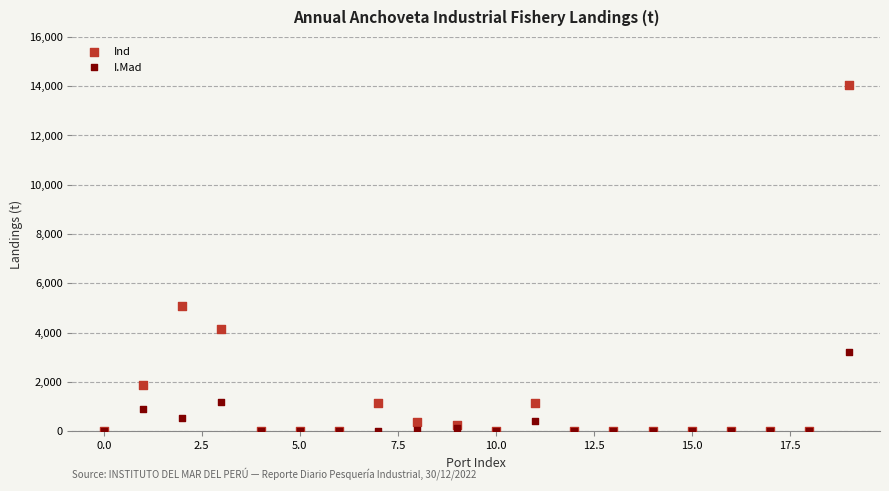

Which series contains the highest Y value?

Ind